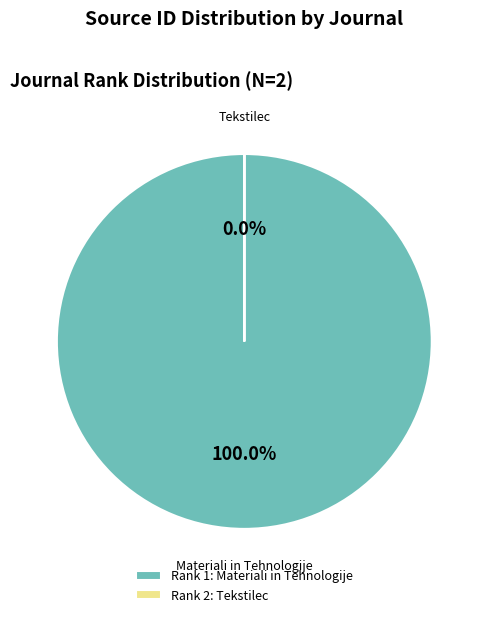

Which slice represents more than half of the pie?

Materiali in Tehnologije